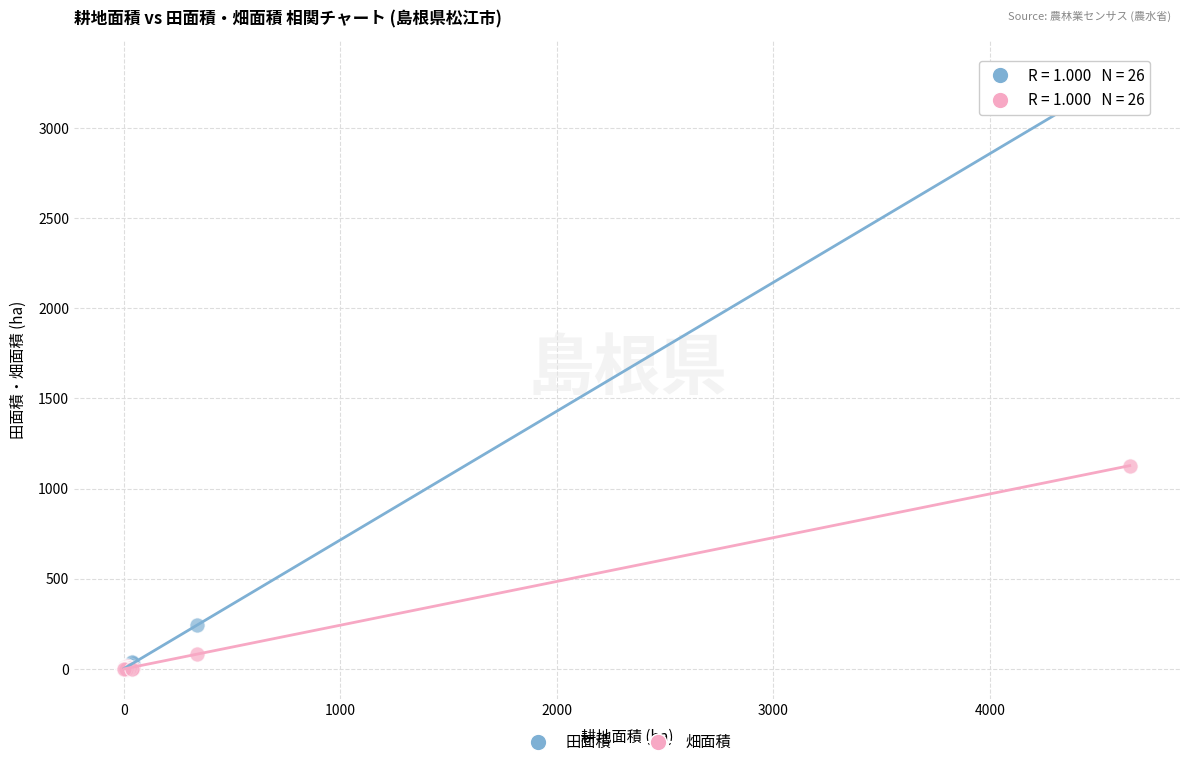

Across all series, what Y value is closest to 1659?

1127